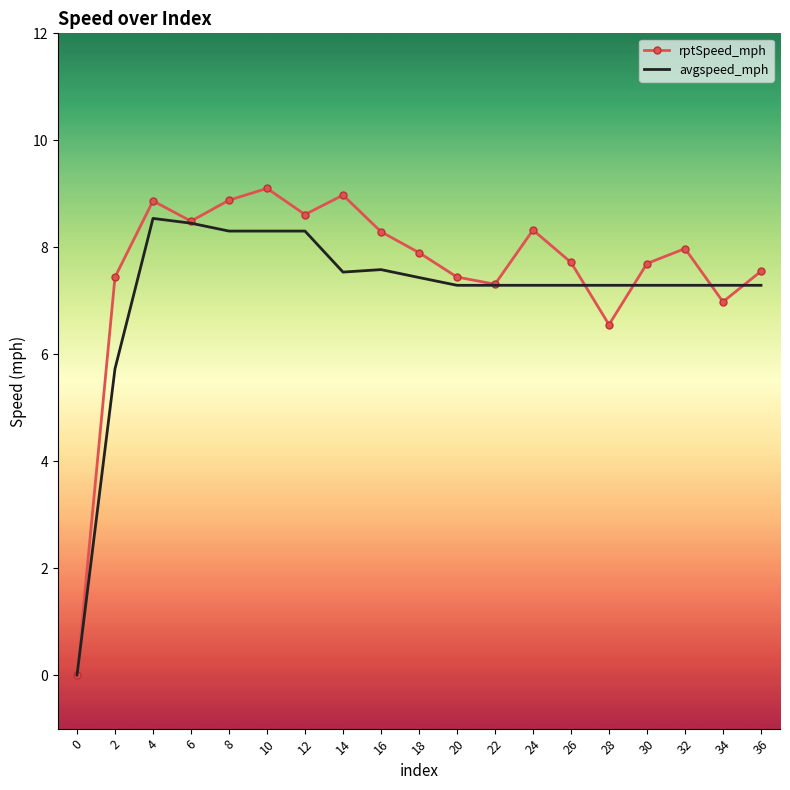

Where is rptSpeed_mph nearest to the value 4?

28